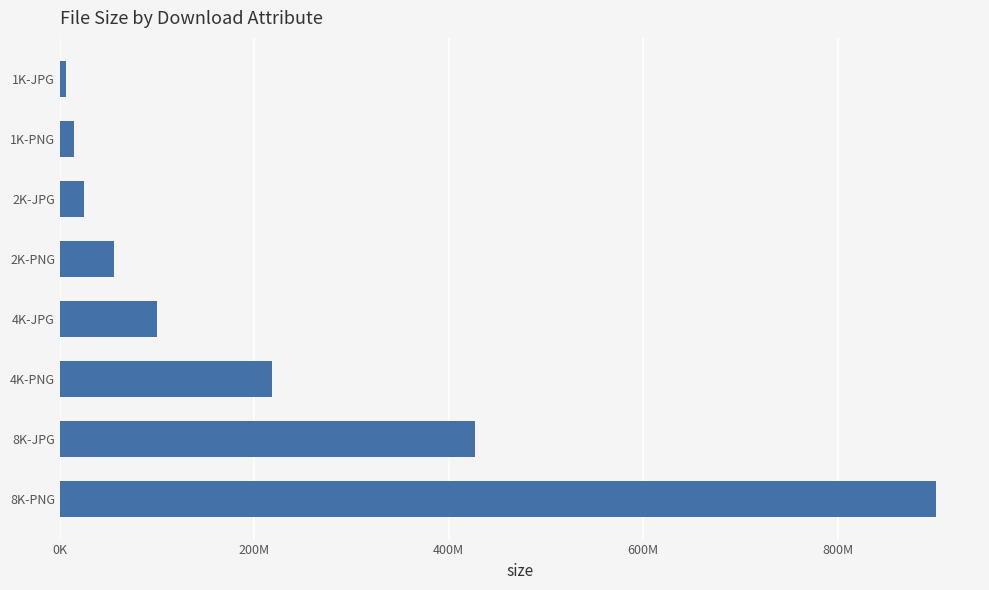

What is the difference between the maximum and minimum values?

894658595